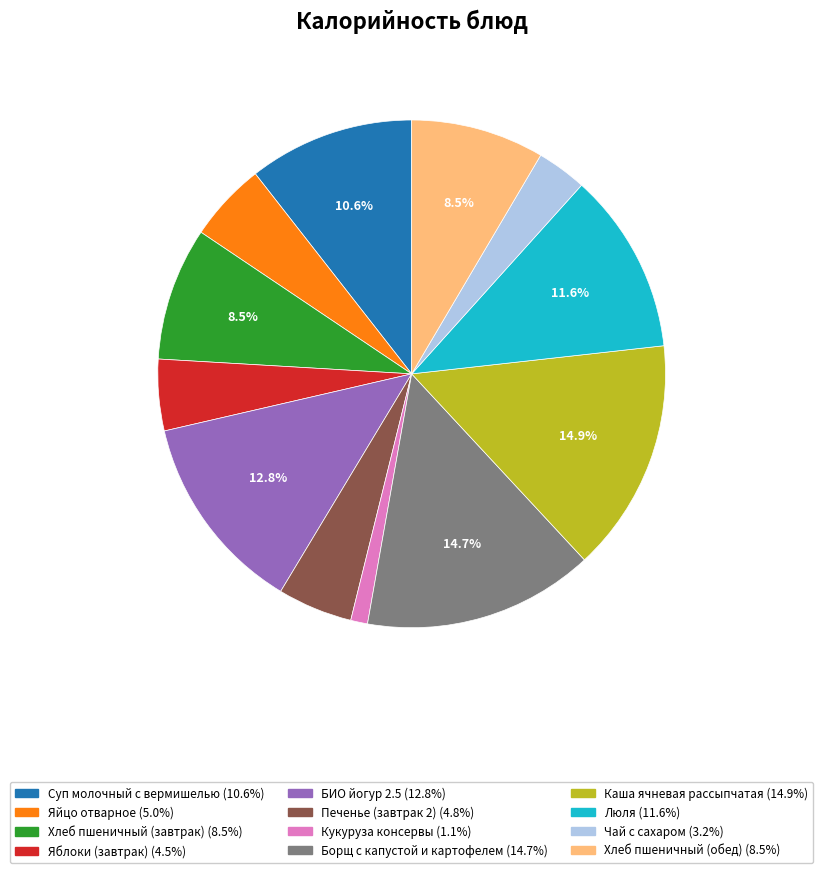

How many segments does this pie chart have?

12